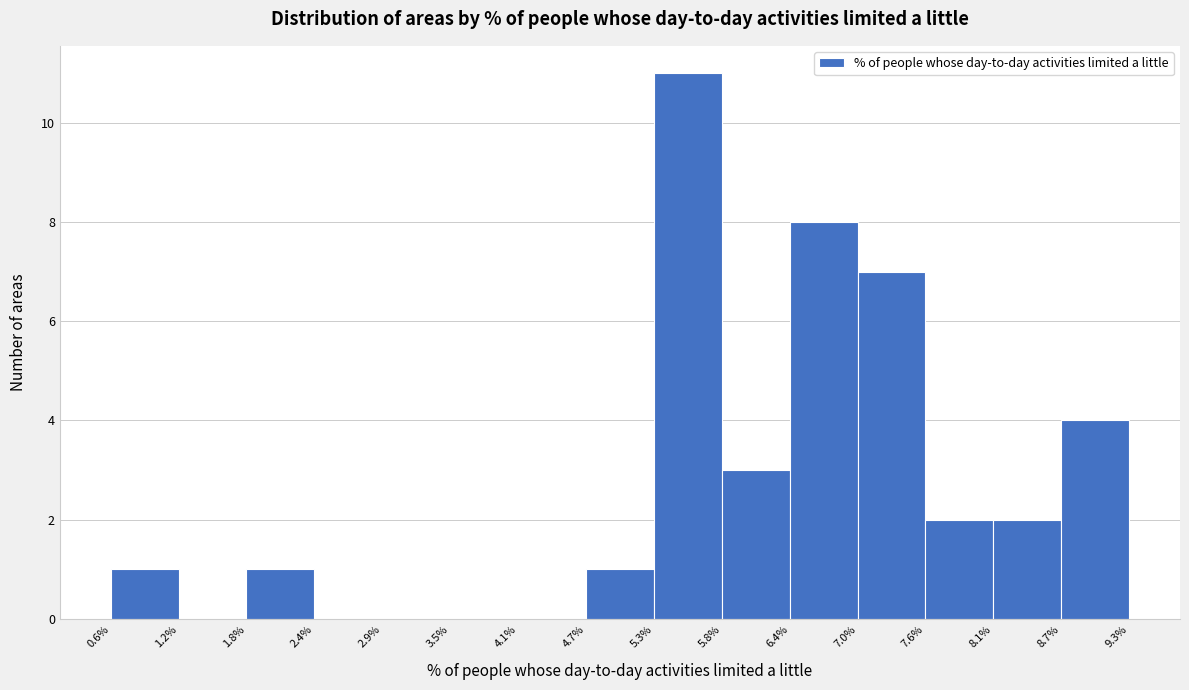

Which range on the x-axis has the tallest bar?

5.3% to 5.8%